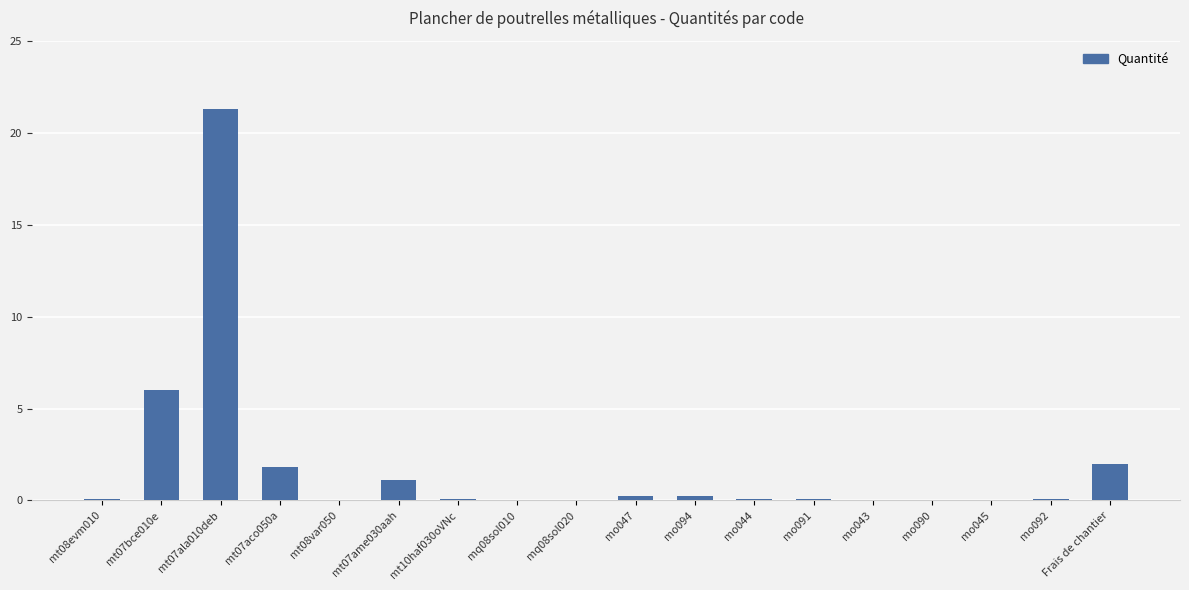

The value at mt08evm010 is 0.1. True or false?

True